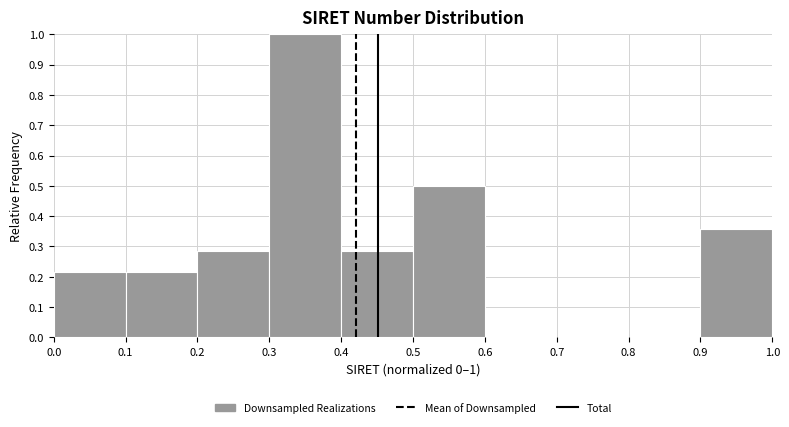

Over which range of the x-axis is the bar tallest?

0.3 to 0.4